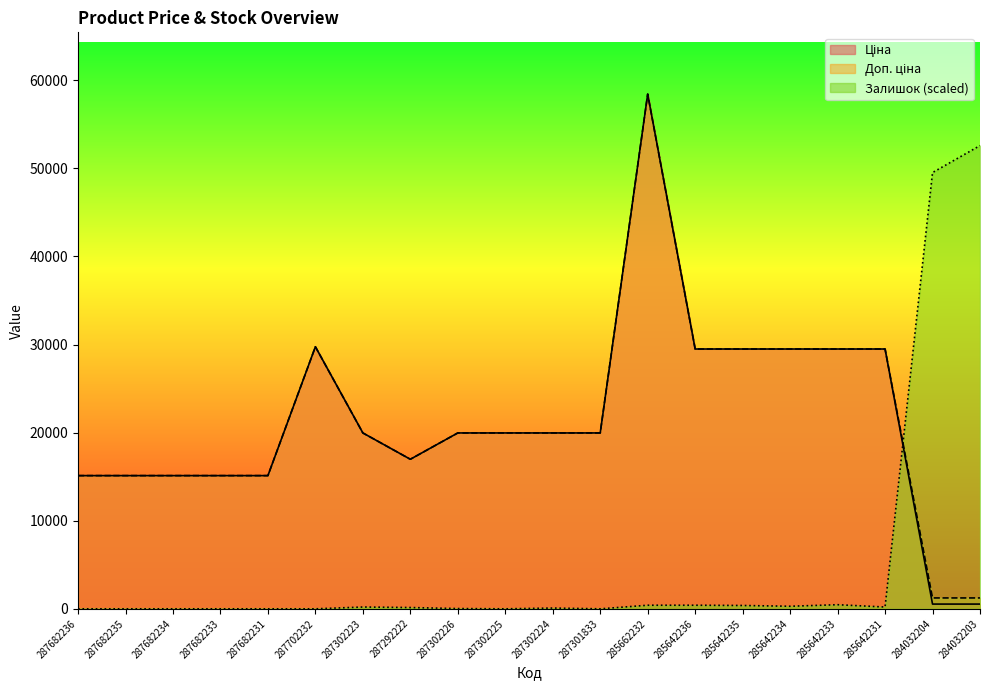

How many distinct data groups are displayed?

3